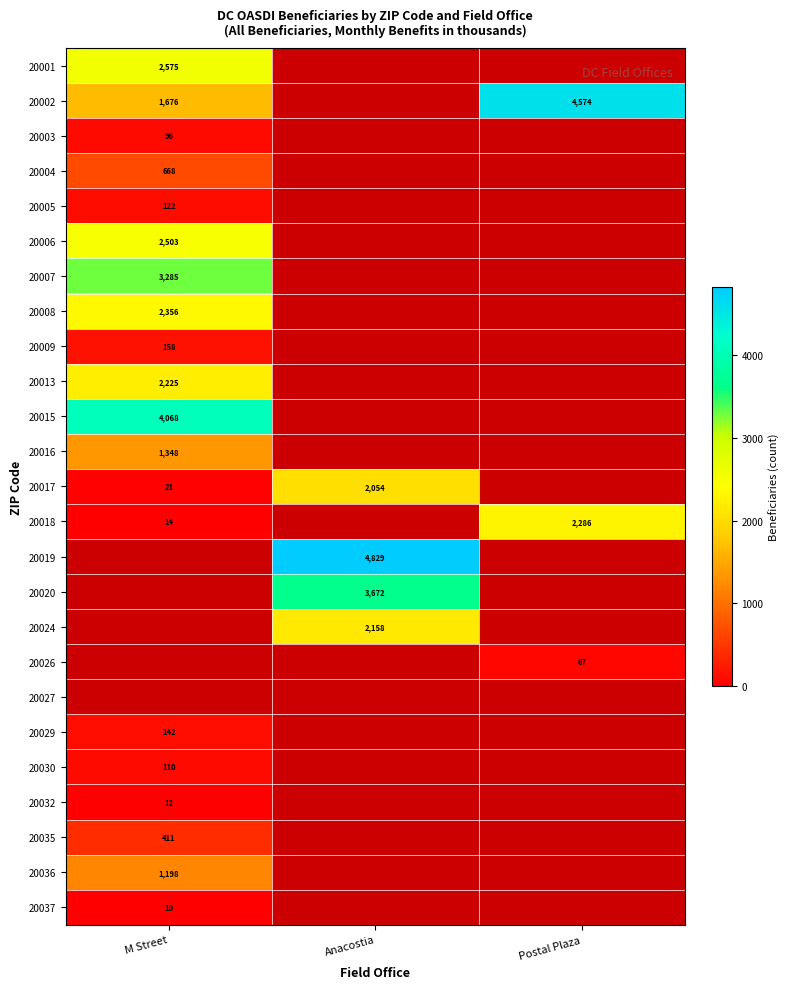

Which label corresponds to the smallest value in the chart?

M Street